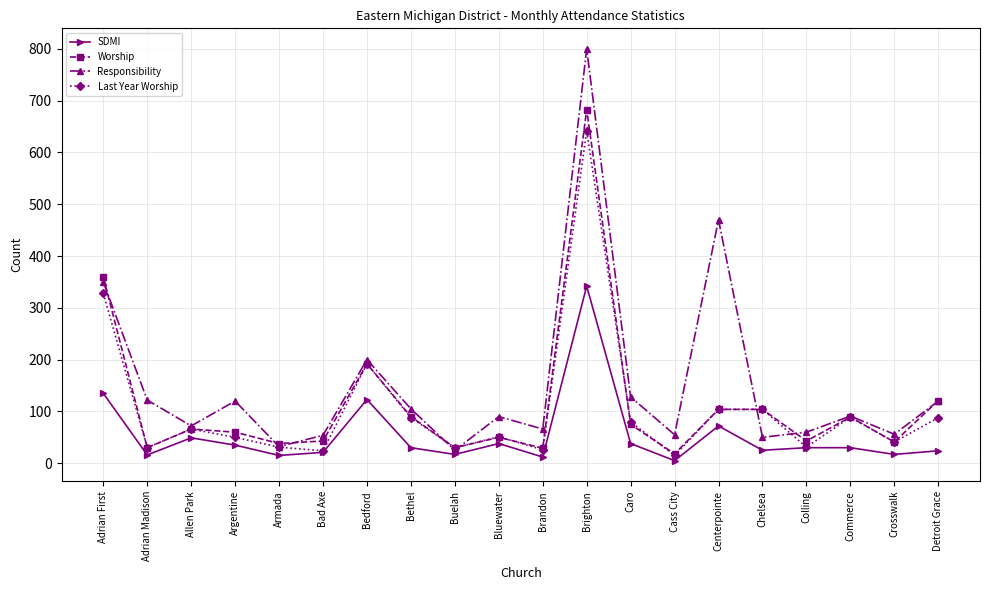

Does the chart have visible grid lines?

Yes